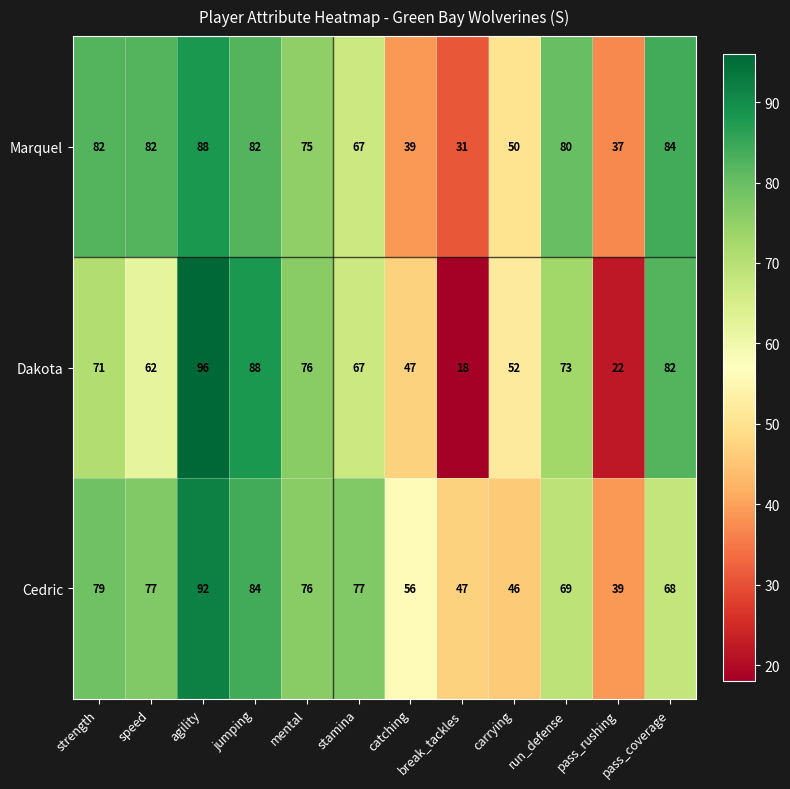

At which category is the sum across all series the highest?

agility